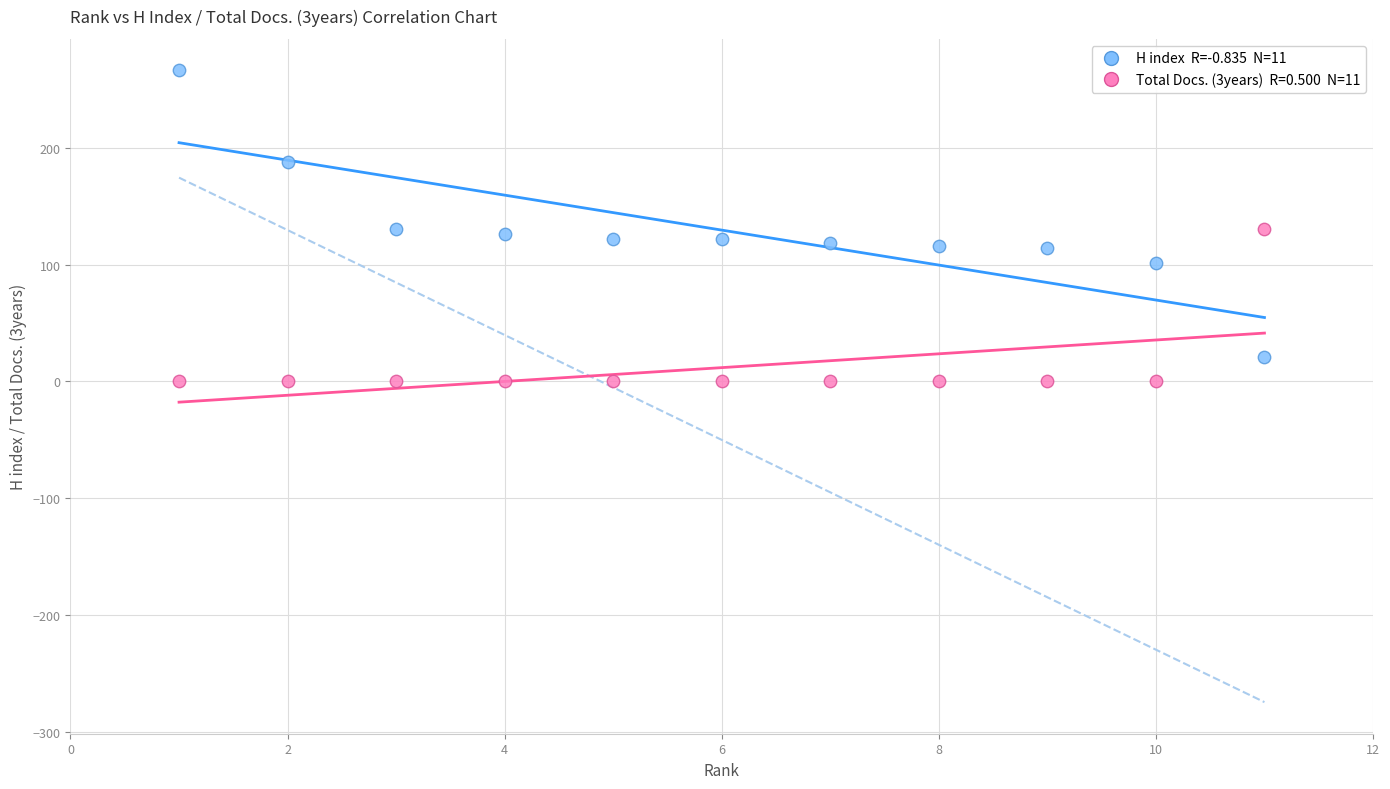

Across all data points, what is the range of Y values (max minus min)?

266